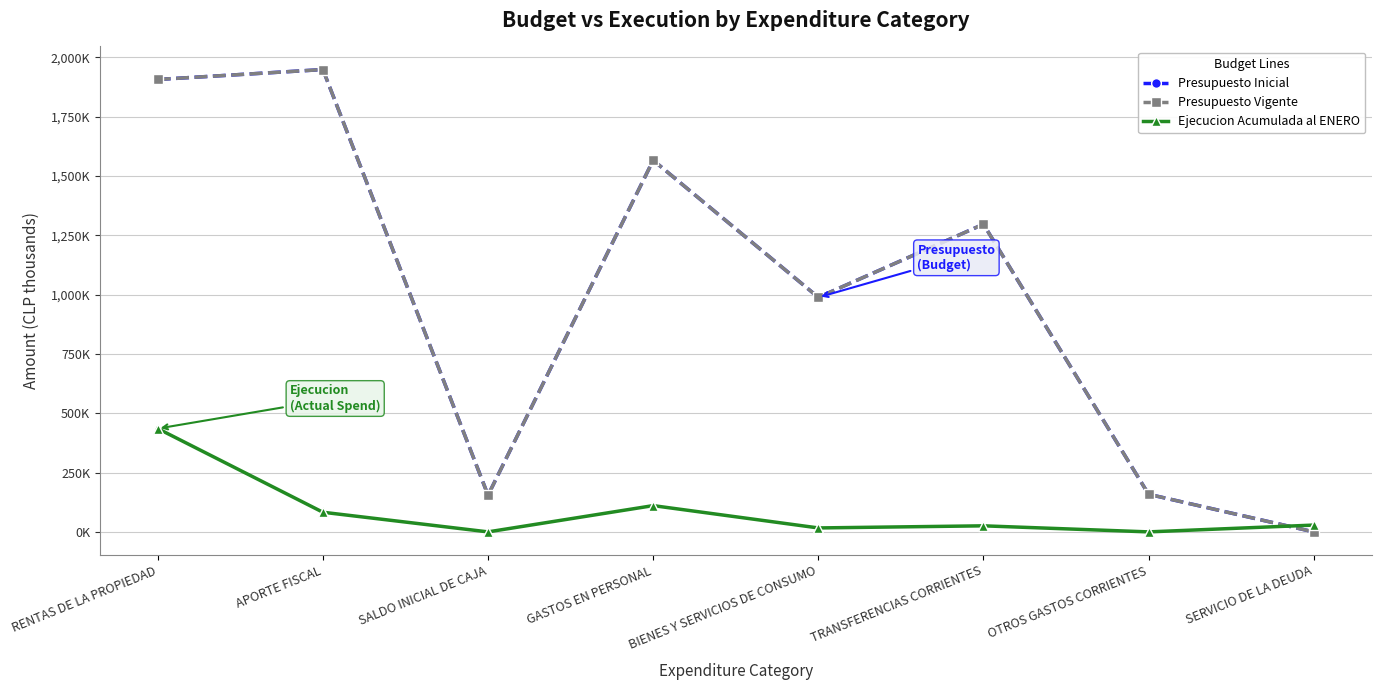

Is this an area chart (filled region under the line)?

No